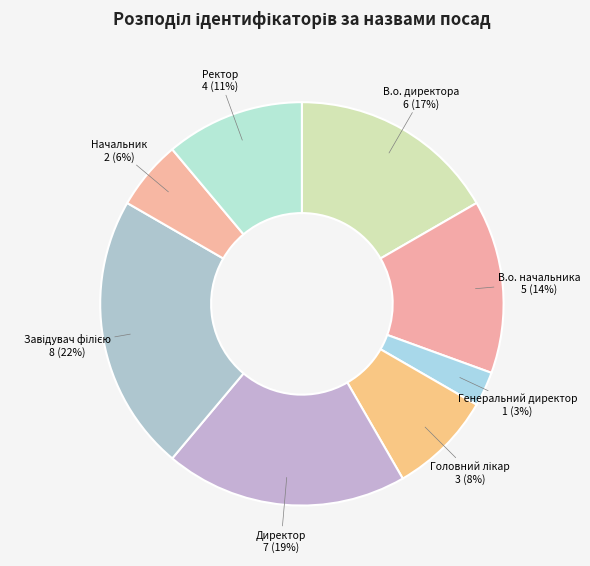

How many segments does this pie chart have?

8